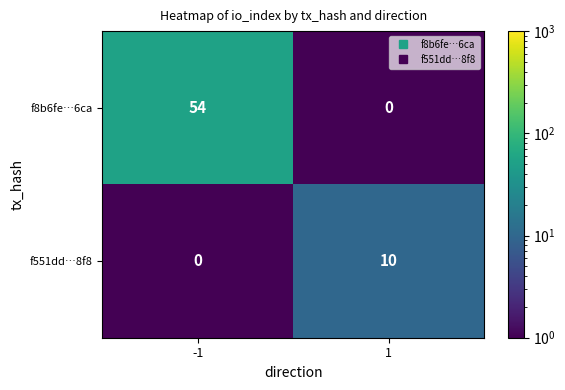

What is the average value of the f8b6fe…6ca series?

27